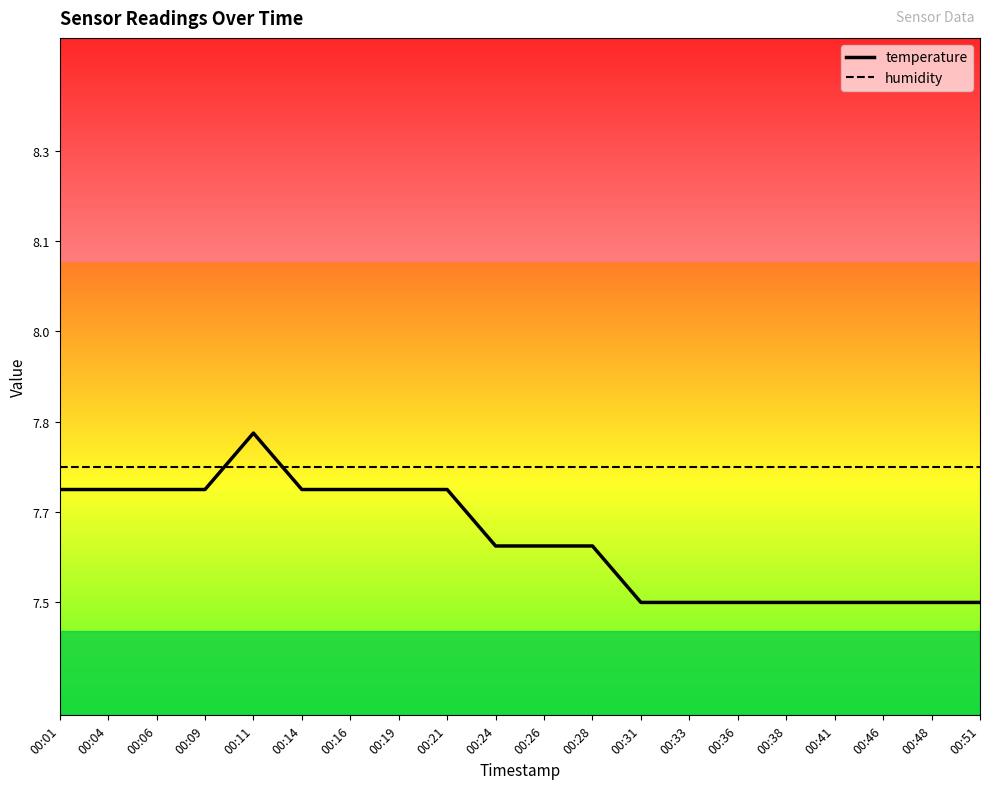

Between which two adjacent categories do humidity and temperature first intersect?

00:09 and 00:11